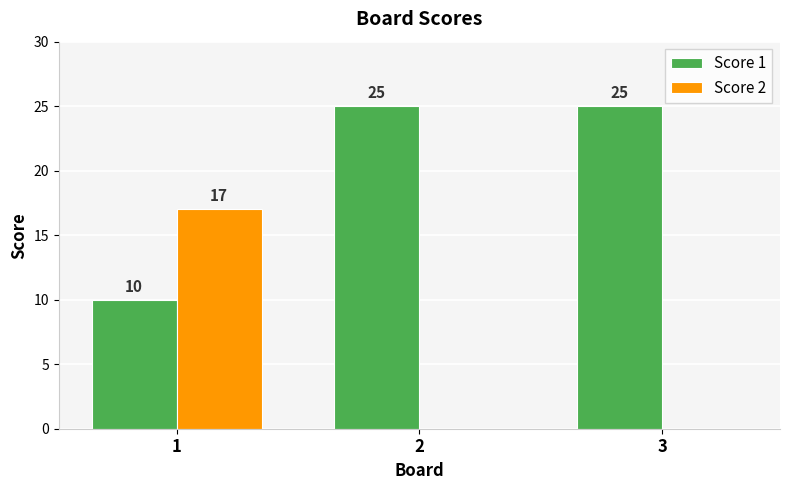

Reading left to right, list all the values displayed in this chart.

Score 1: 1=10	2=25	3=25
Score 2: 1=17	2=0	3=0